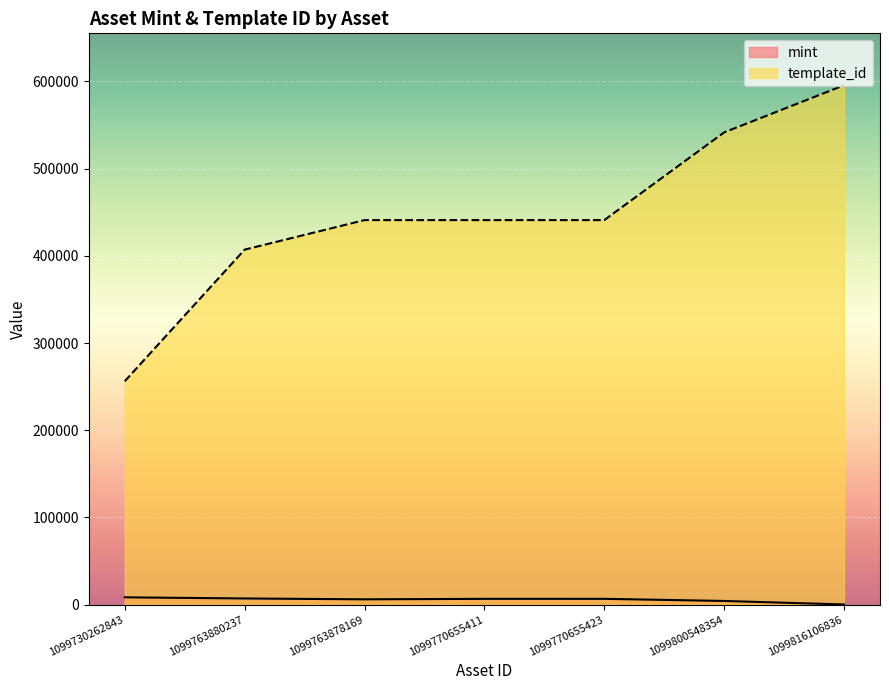

True or false: mint and template_id intersect in this chart.

False